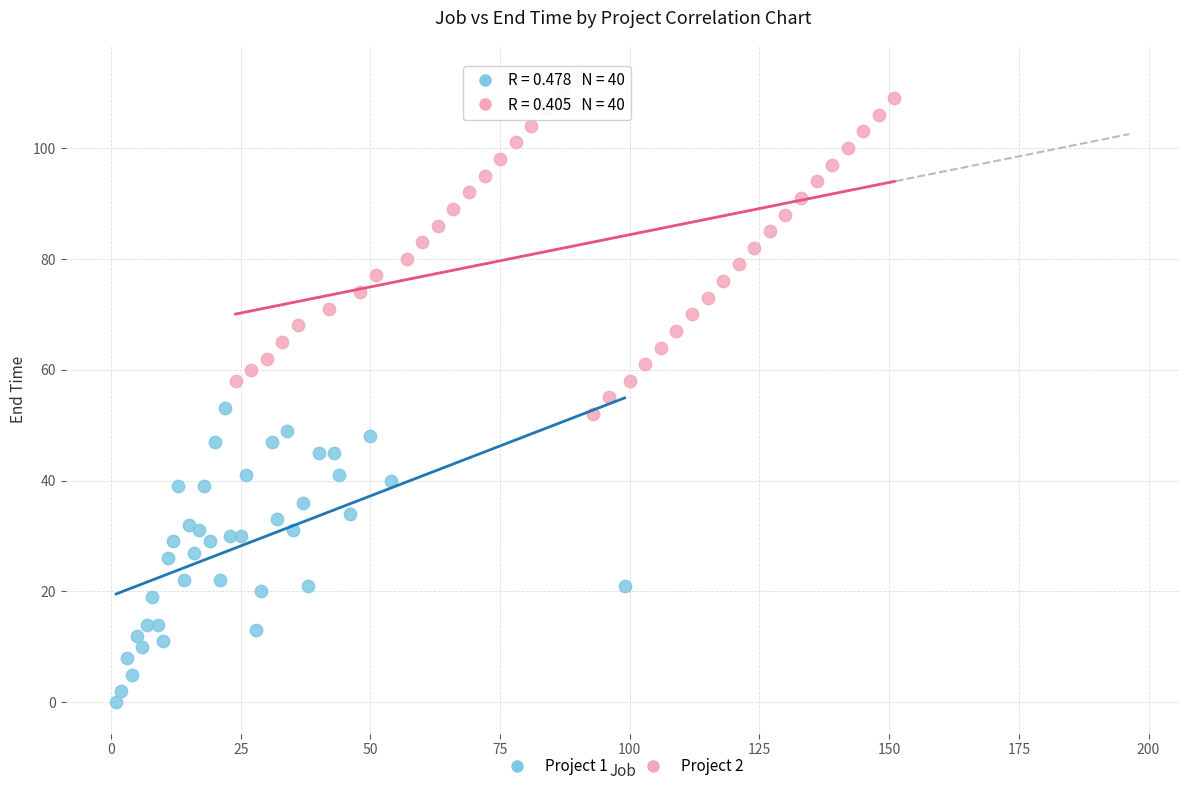

Which series contains the highest Y value?

Project 2